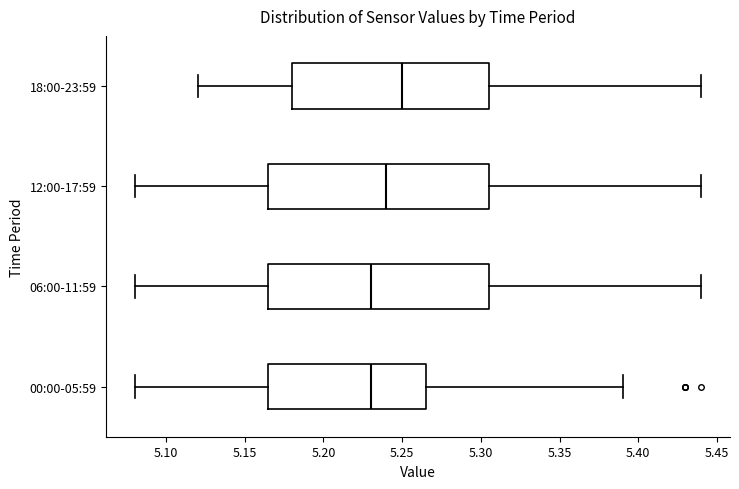

Which box's median line is the furthest to the right?

18:00-23:59